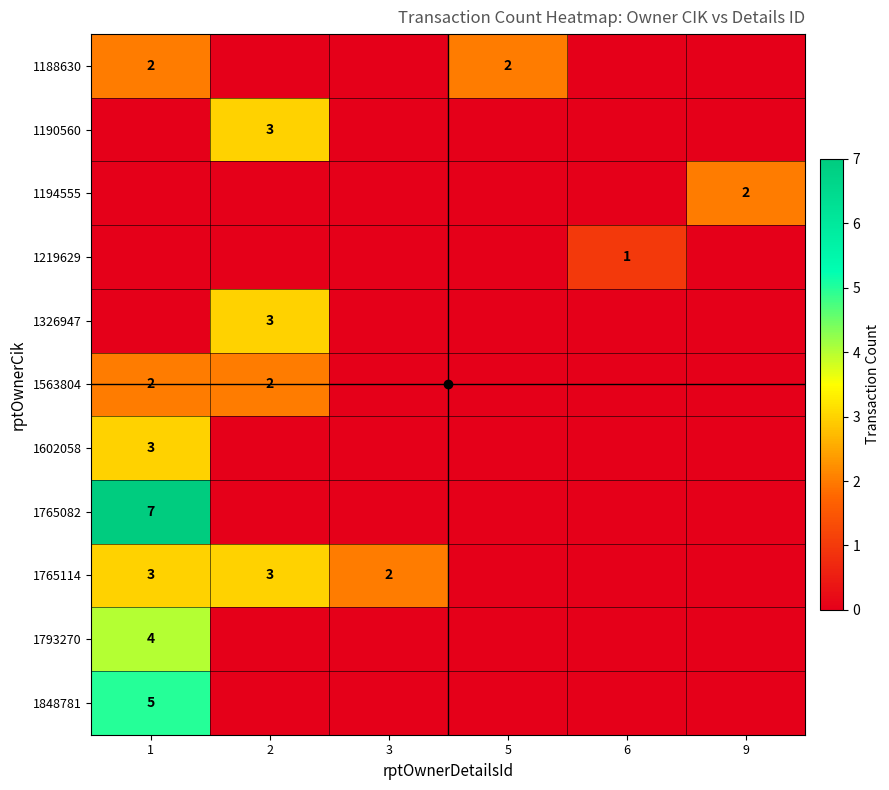

The 1765114 series shows 3 at 1. True or false?

True